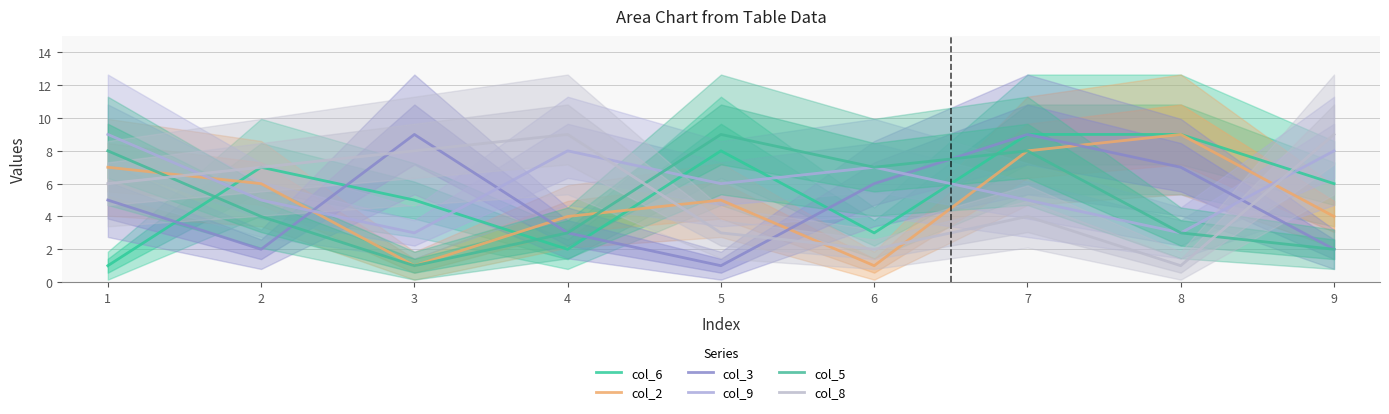

At 6, list the series in order from smallest to largest.

col_2, col_8, col_6, col_3, col_9, col_5